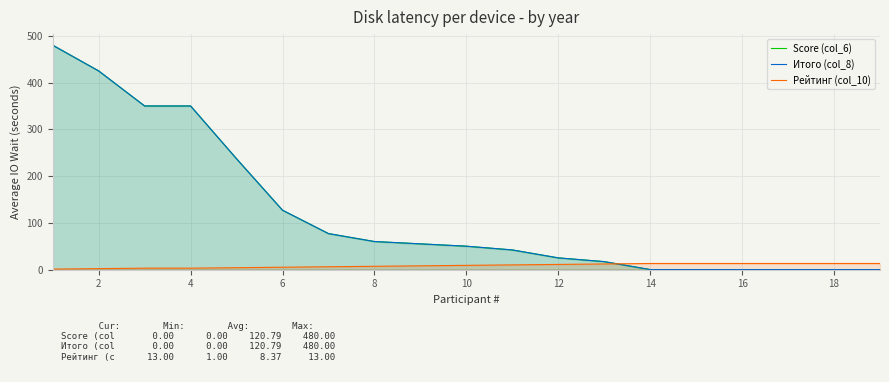

True or false: Итого (col_8) and Рейтинг (col_10) intersect in this chart.

True